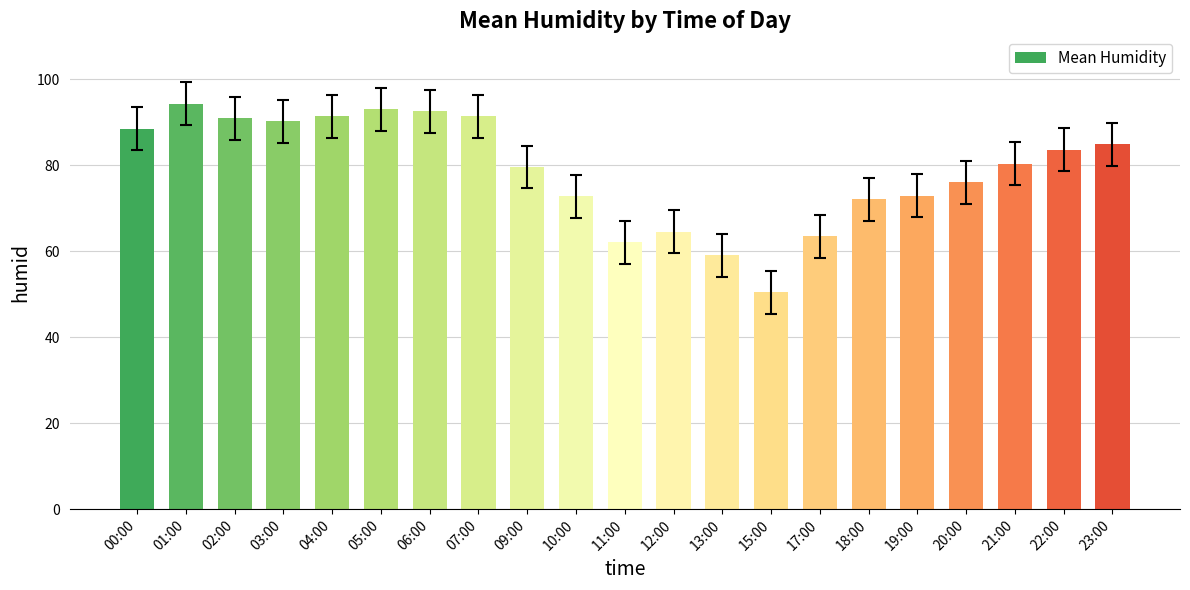

What is the greatest value displayed?

94.3